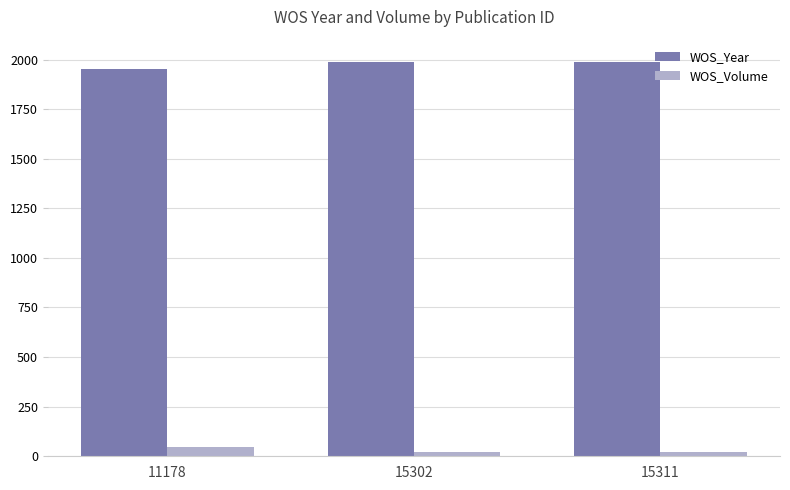

Are the bars horizontal?

No